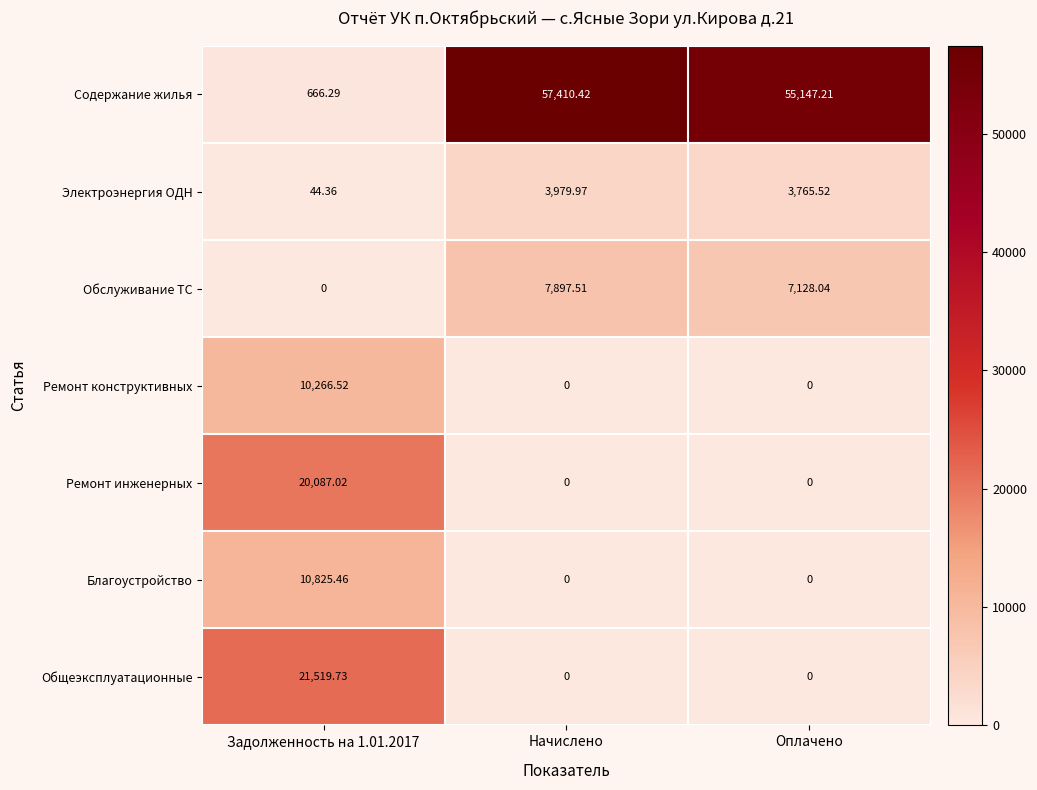

Count the number of data series in this chart.

7